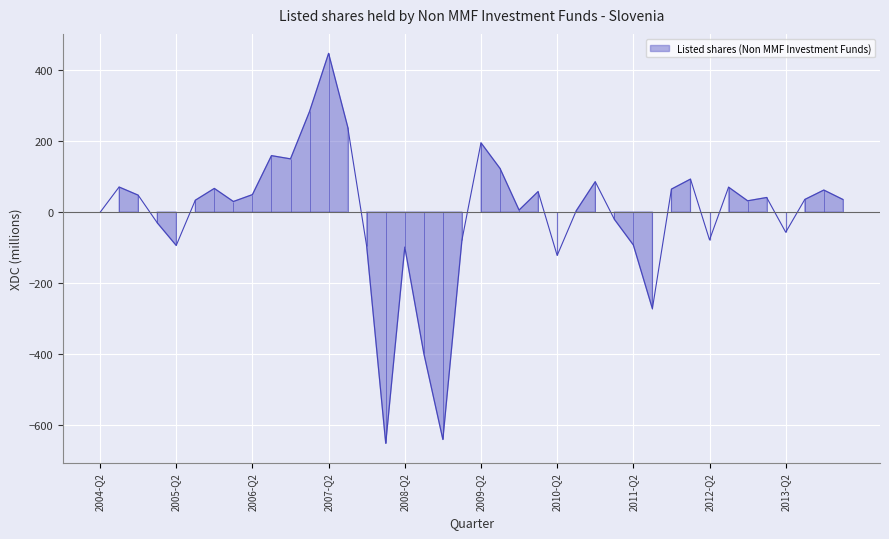

Count the number of categories in the chart.

40